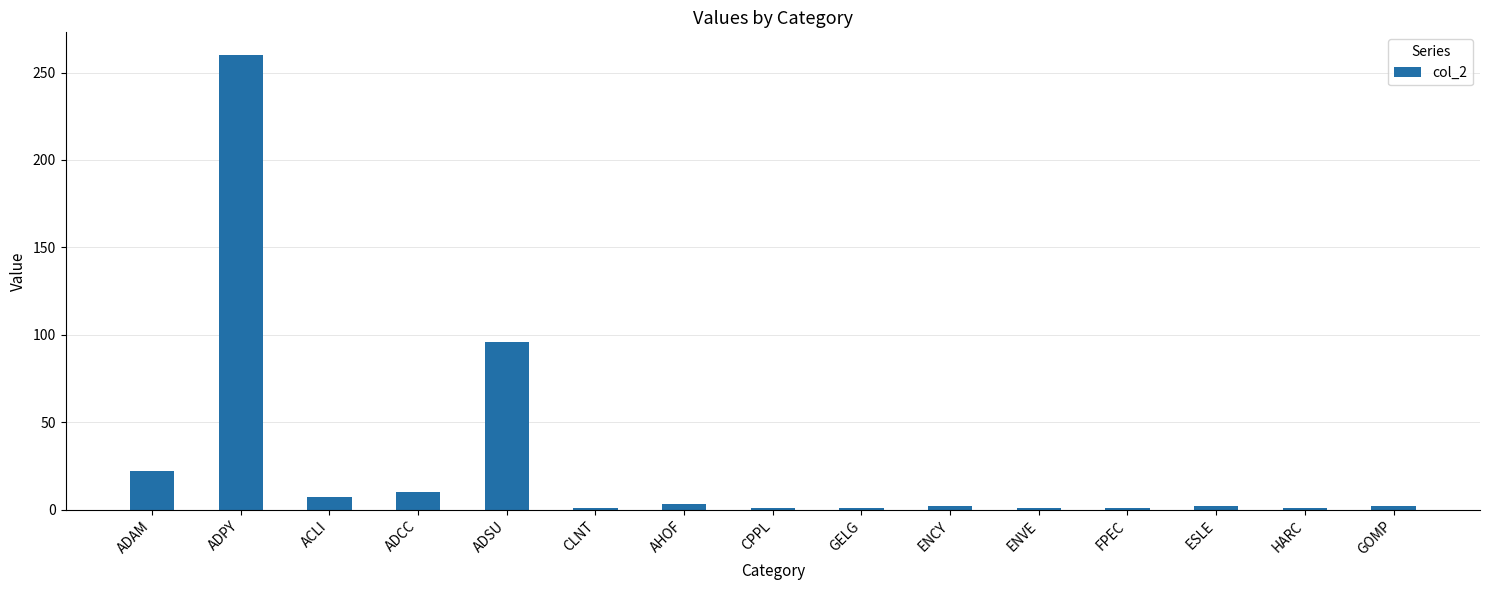

What is the approximate value at ENVE?

1